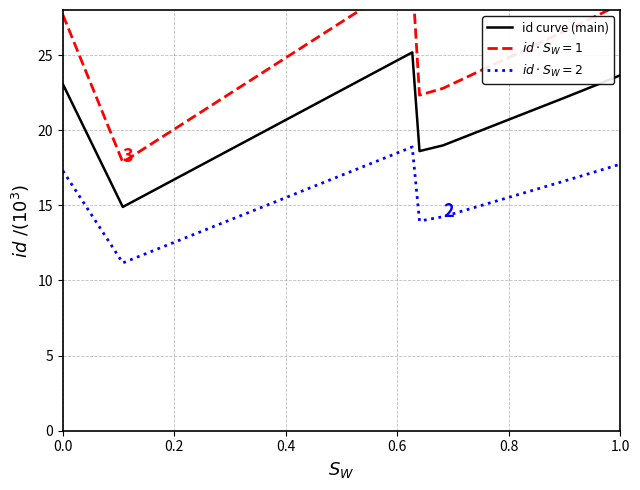

Where is the data nearest to the value 20?

0.8